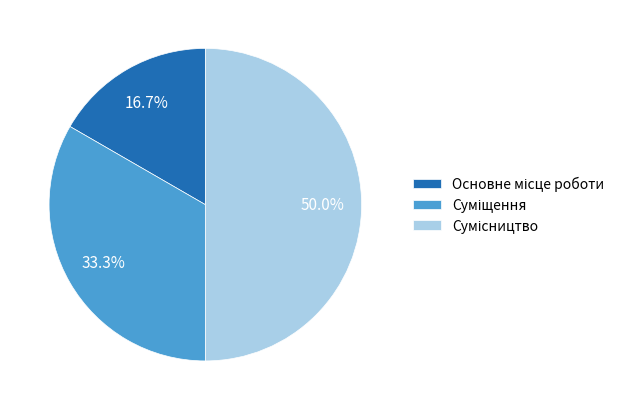

The Сумісництво slice represents 44% of the pie. True or false?

False